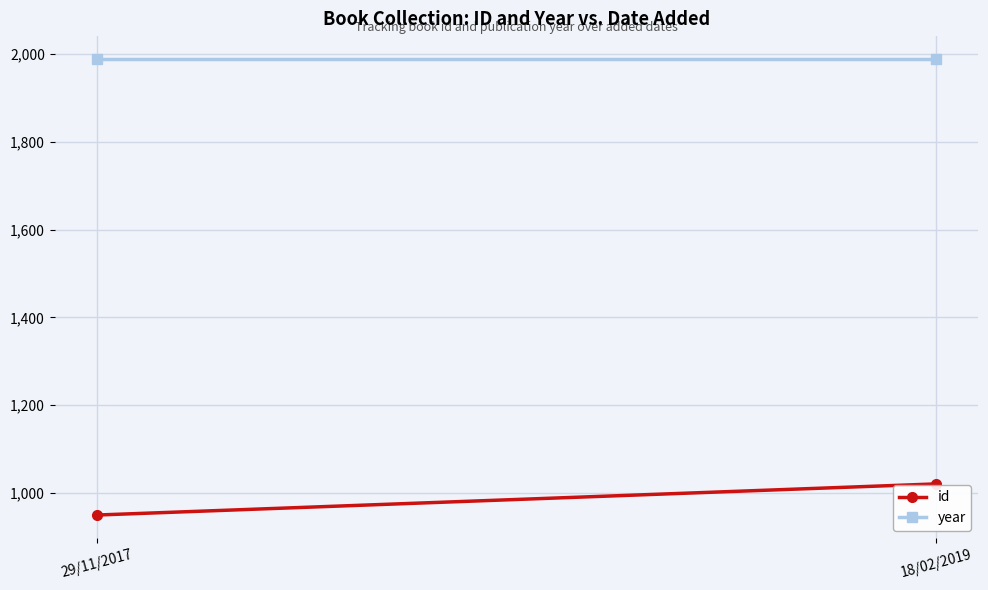

Reading left to right, list all the values displayed in this chart.

id: 949.5	1020.5
year: 1989.0	1989.0